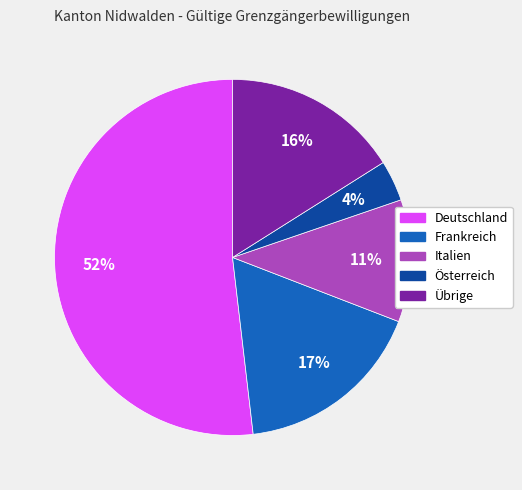

What percentage is the Übrige slice, to the nearest percent?

16%